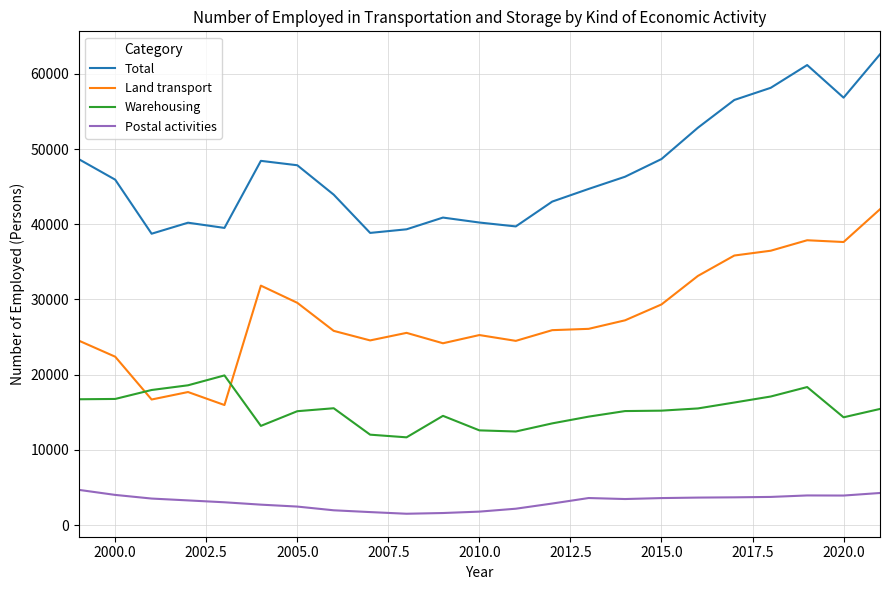

True or false: Postal activities and Total cross at least once.

False